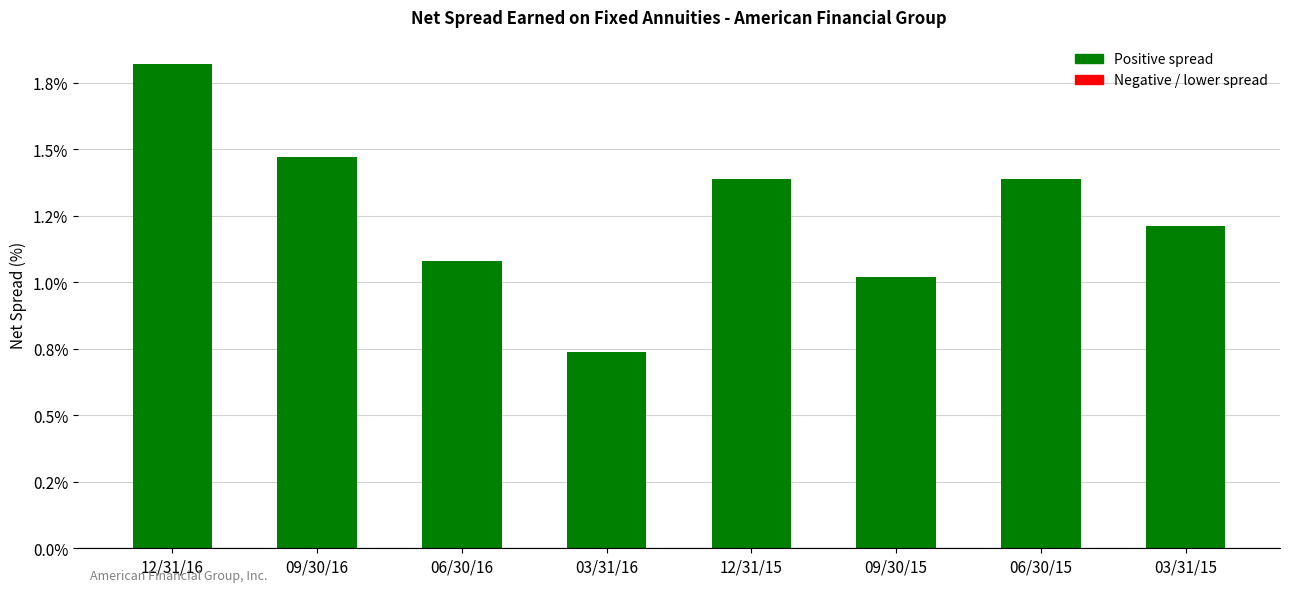

Where is the data nearest to the value 0?

03/31/16